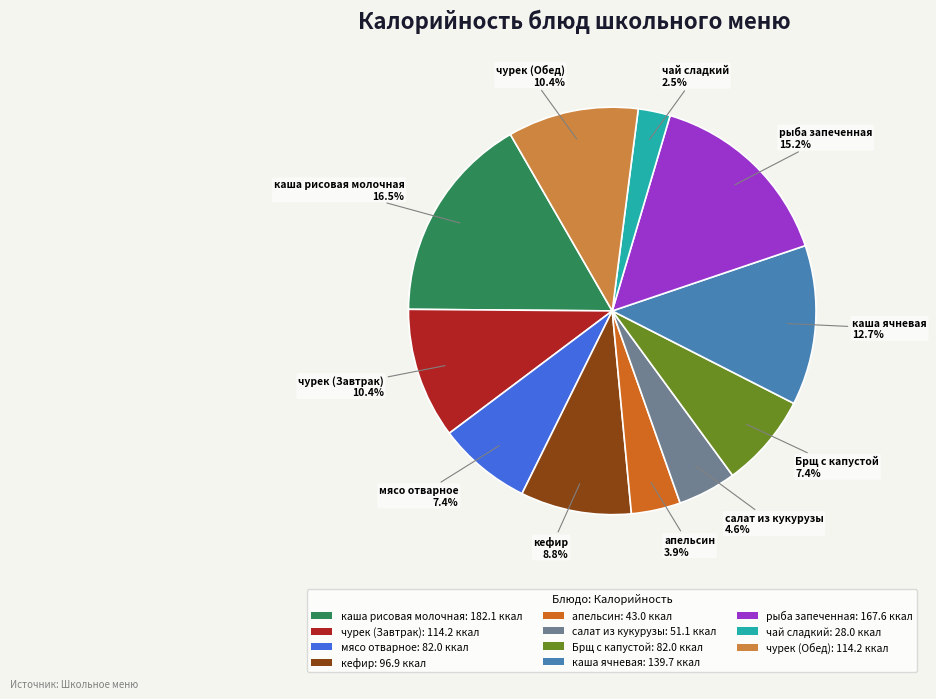

To the nearest percent, what is the difference between the largest and smallest slice percentages?

14%